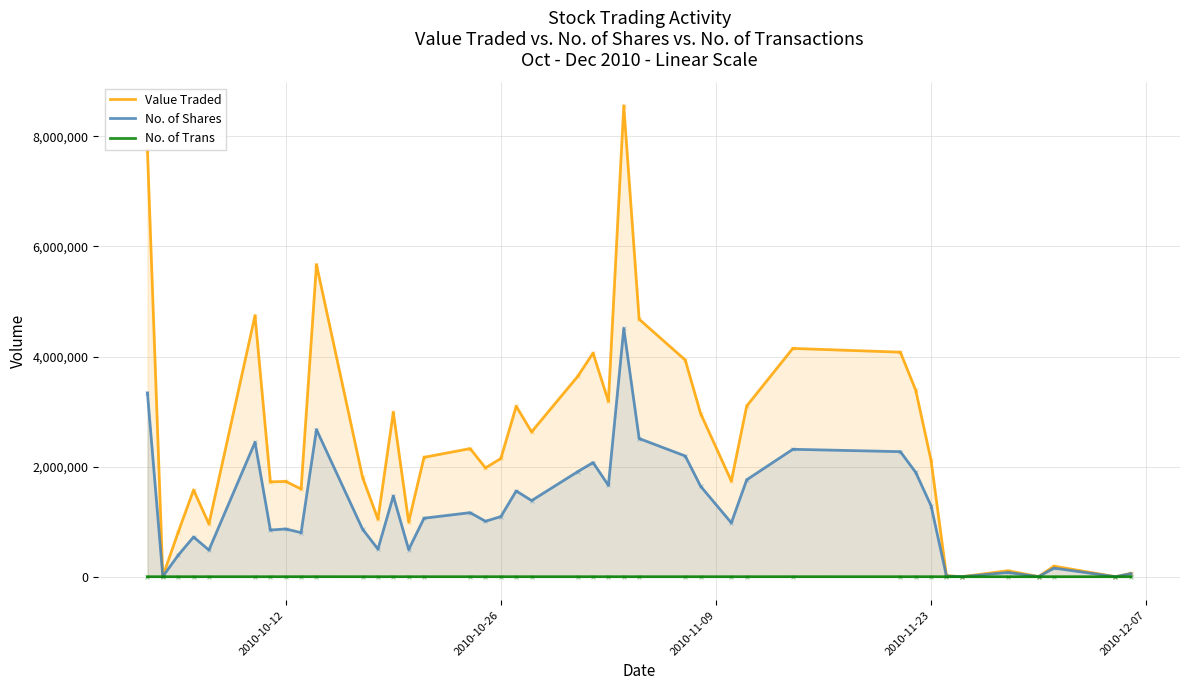

Which series has the largest total across all categories?

Value Traded